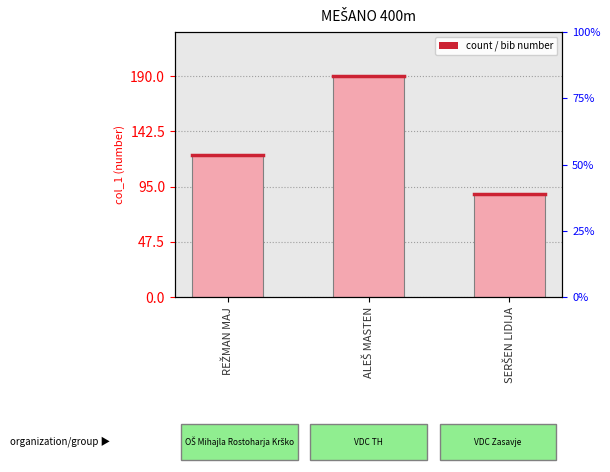

Between SERŠEN LIDIJA and ALEŠ MASTEN, which is larger?

ALEŠ MASTEN